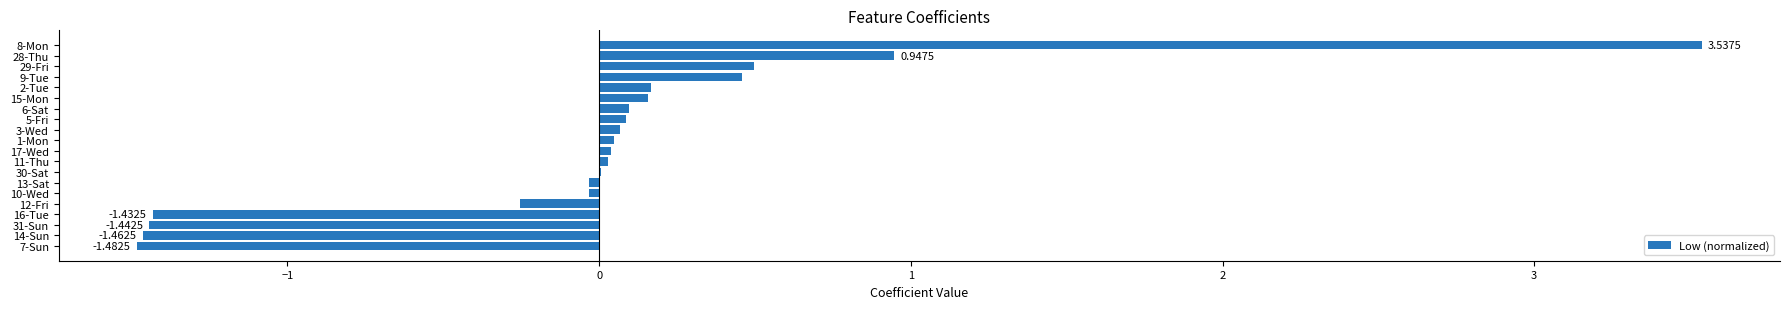

What is the difference between the maximum and second lowest values?

5.0